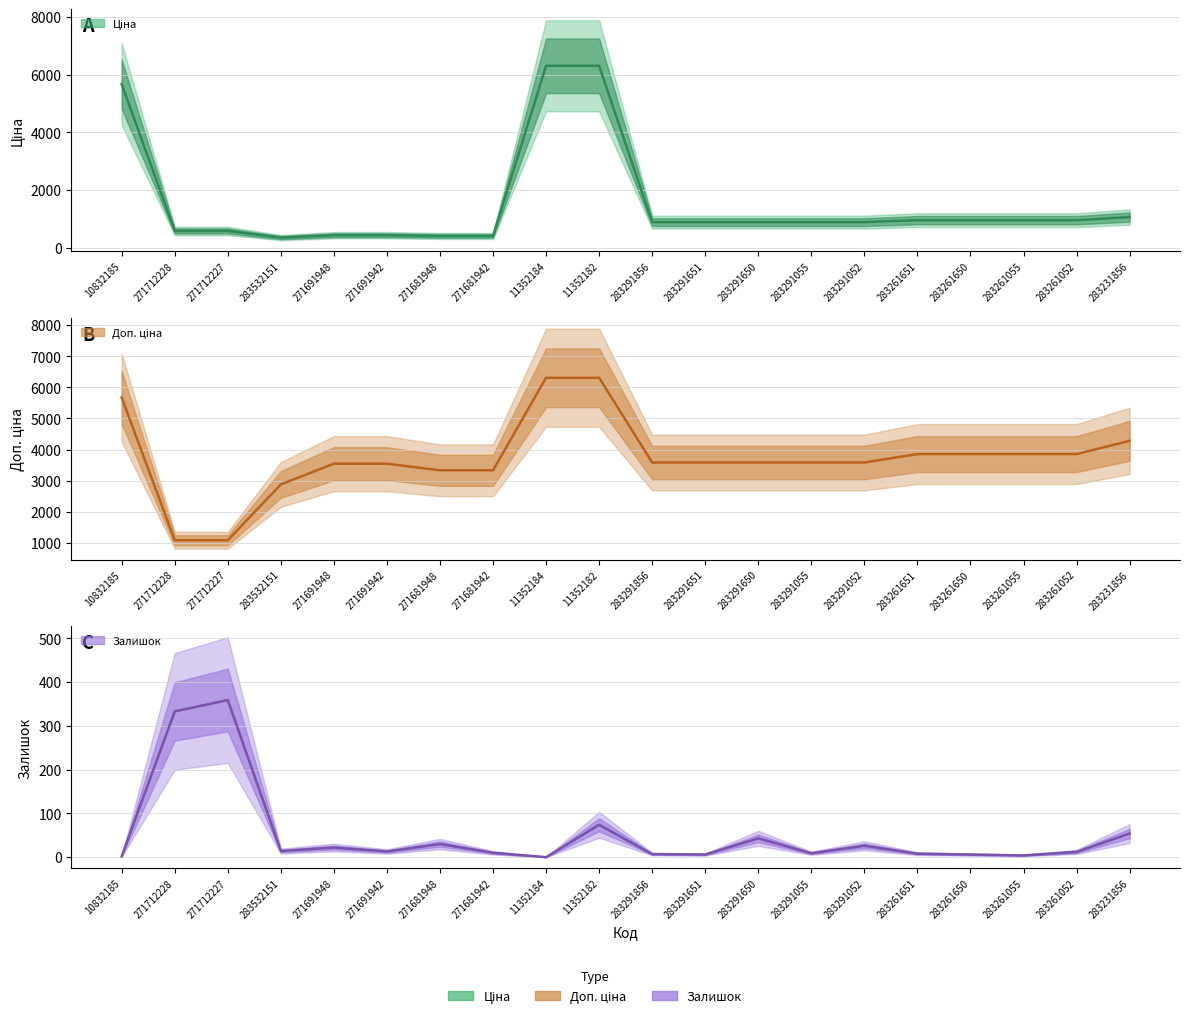

Between 283291856 and 271712227, which is larger?

283291856